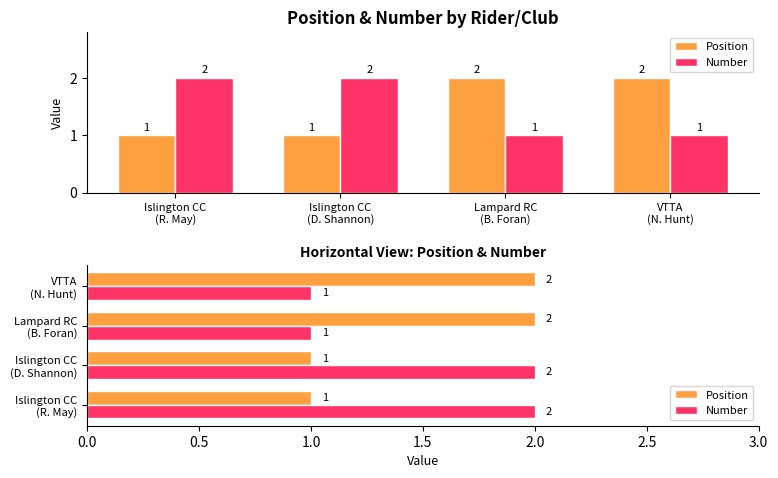

The Position series shows 4 at VTTA
(N. Hunt). True or false?

False